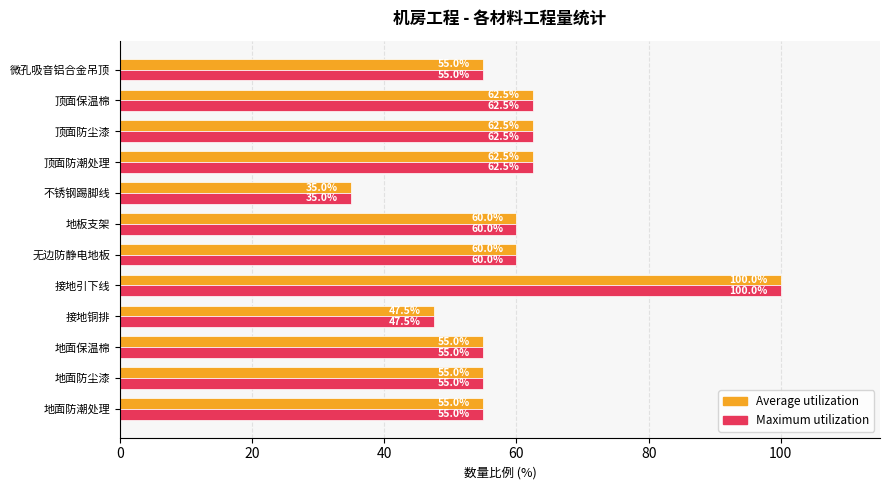

Is the value of Average utilization at 不锈钢踢脚线 greater than the value of Maximum utilization at 无边防静电地板?

No